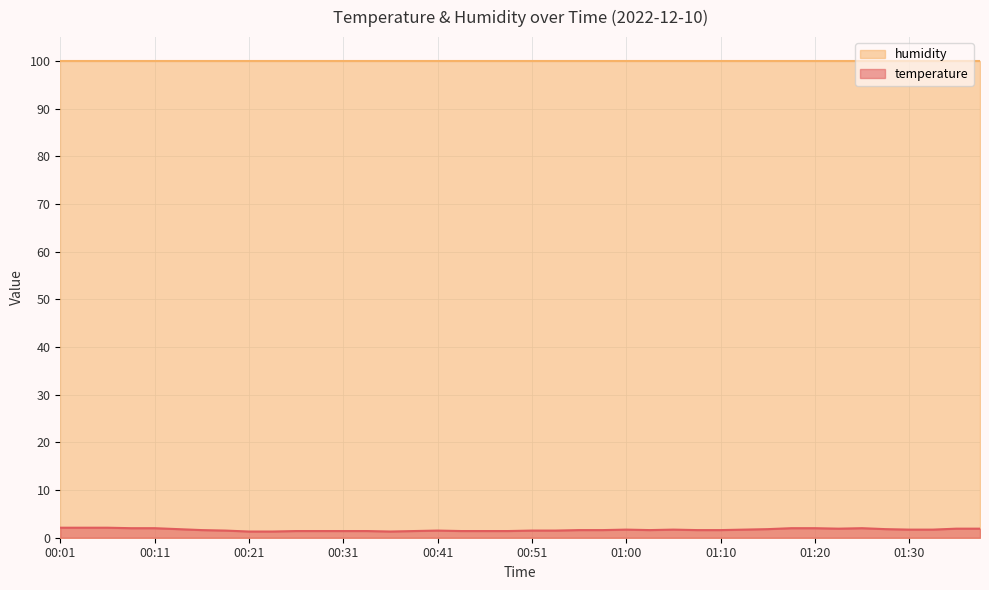

How many lines are shown in the chart?

2